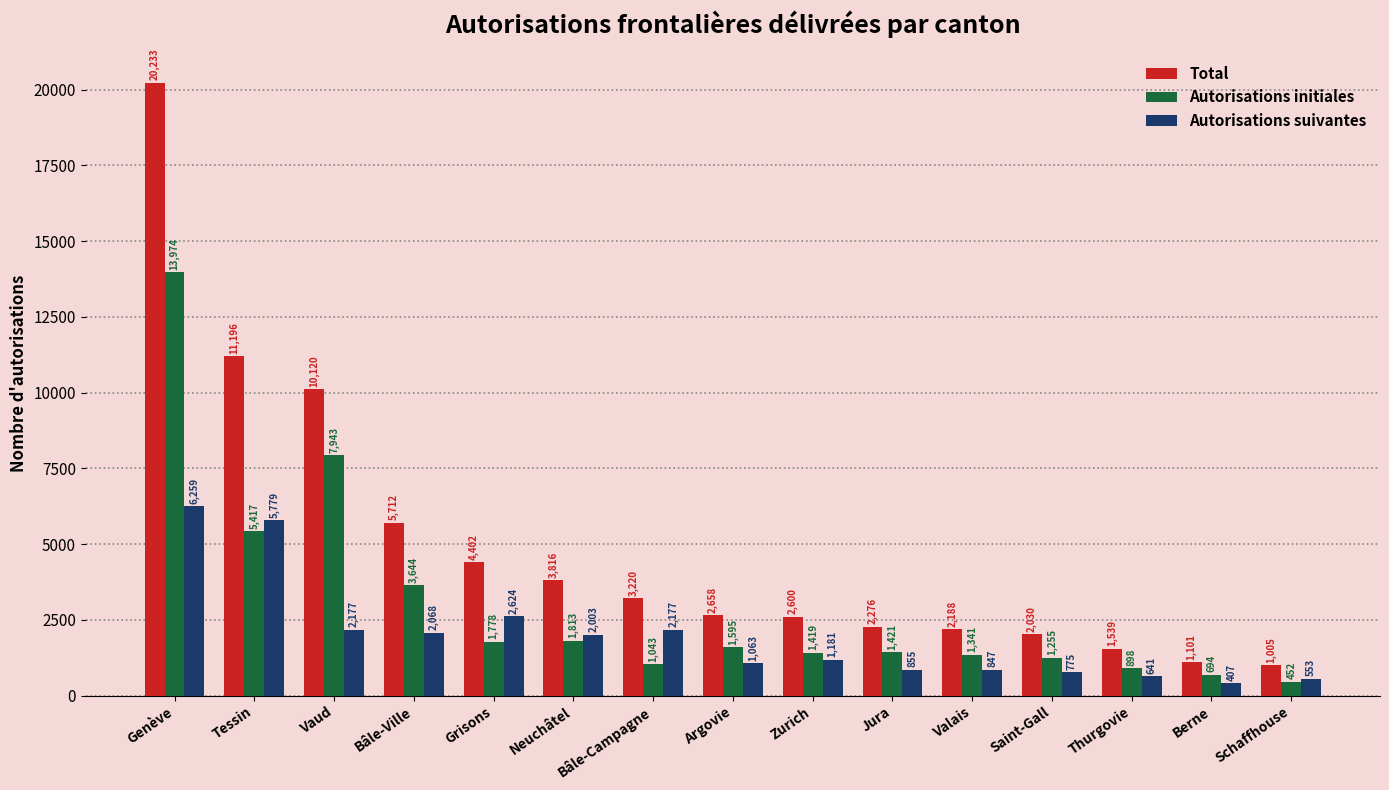

Reading left to right, list all the values displayed in this chart.

Total: Genève=20233	Tessin=11196	Vaud=10120	Bâle-Ville=5712	Grisons=4402	Neuchâtel=3816	Bâle-Campagne=3220	Argovie=2658	Zurich=2600	Jura=2276	Valais=2188	Saint-Gall=2030	Thurgovie=1539	Berne=1101	Schaffhouse=1005
Autorisations initiales: Genève=13974	Tessin=5417	Vaud=7943	Bâle-Ville=3644	Grisons=1778	Neuchâtel=1813	Bâle-Campagne=1043	Argovie=1595	Zurich=1419	Jura=1421	Valais=1341	Saint-Gall=1255	Thurgovie=898	Berne=694	Schaffhouse=452
Autorisations suivantes: Genève=6259	Tessin=5779	Vaud=2177	Bâle-Ville=2068	Grisons=2624	Neuchâtel=2003	Bâle-Campagne=2177	Argovie=1063	Zurich=1181	Jura=855	Valais=847	Saint-Gall=775	Thurgovie=641	Berne=407	Schaffhouse=553